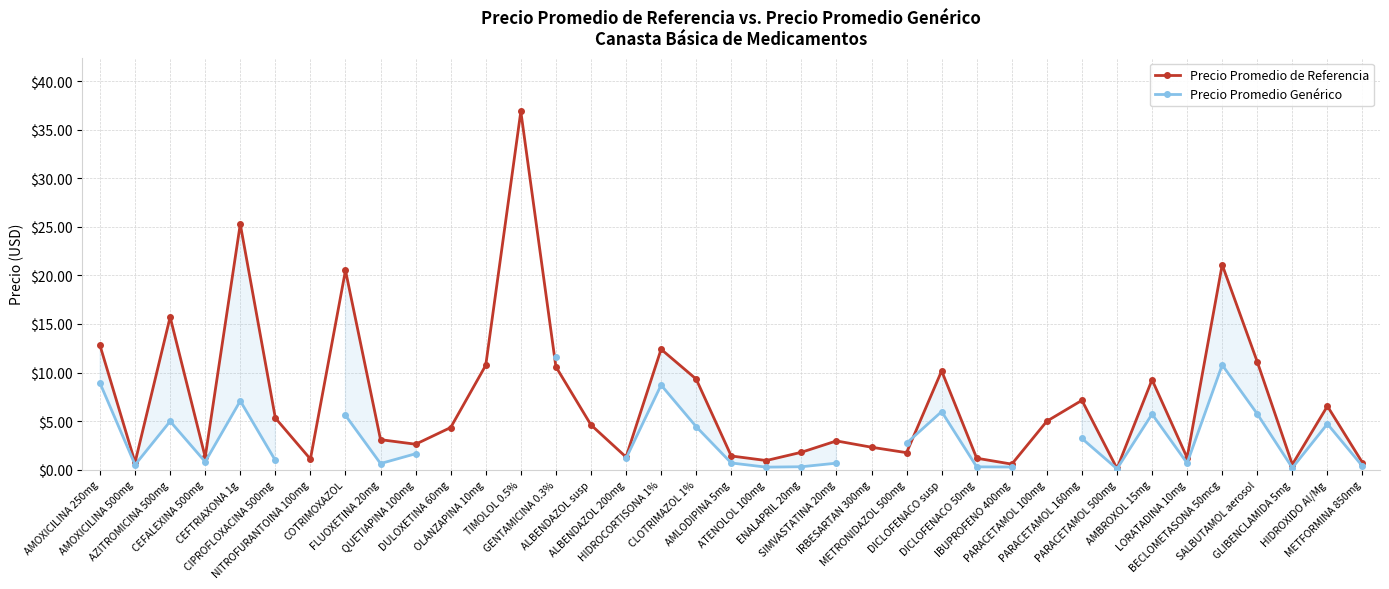

Where is the first local minimum for Precio Promedio de Referencia?

AMOXICILINA 500mg